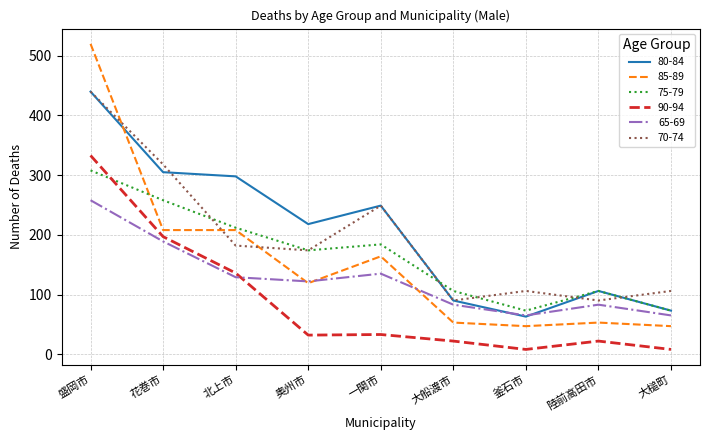

Where does the 70-74 series first go above 174?

盛岡市